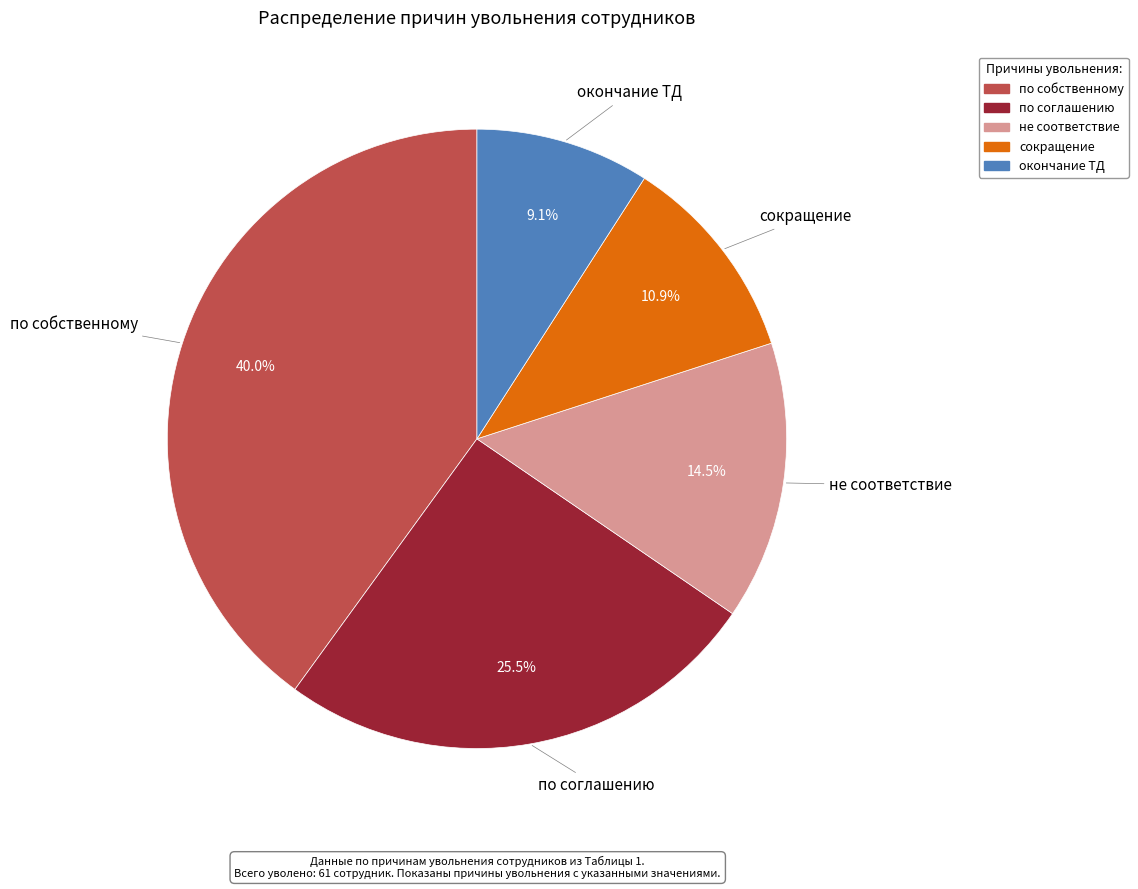

Rank the categories by value from highest to lowest.

по собственному, по соглашению, не соответствие, сокращение, окончание ТД